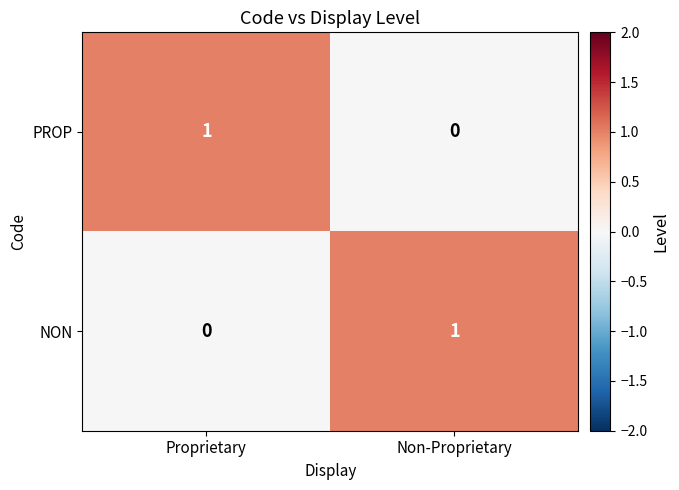

At which label is PROP closest to 0?

Non-Proprietary